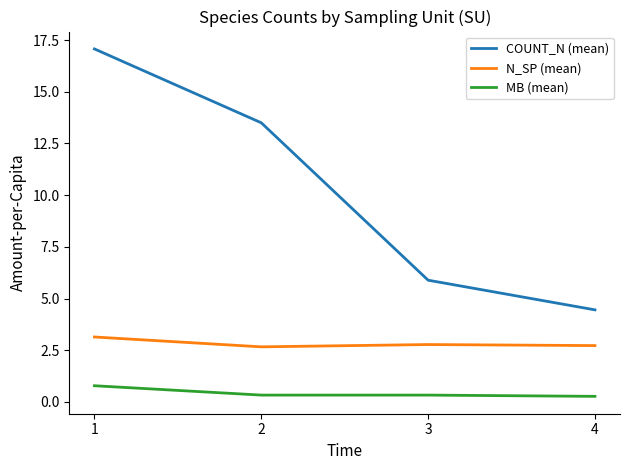

True or false: MB (mean) and COUNT_N (mean) cross at least once.

False